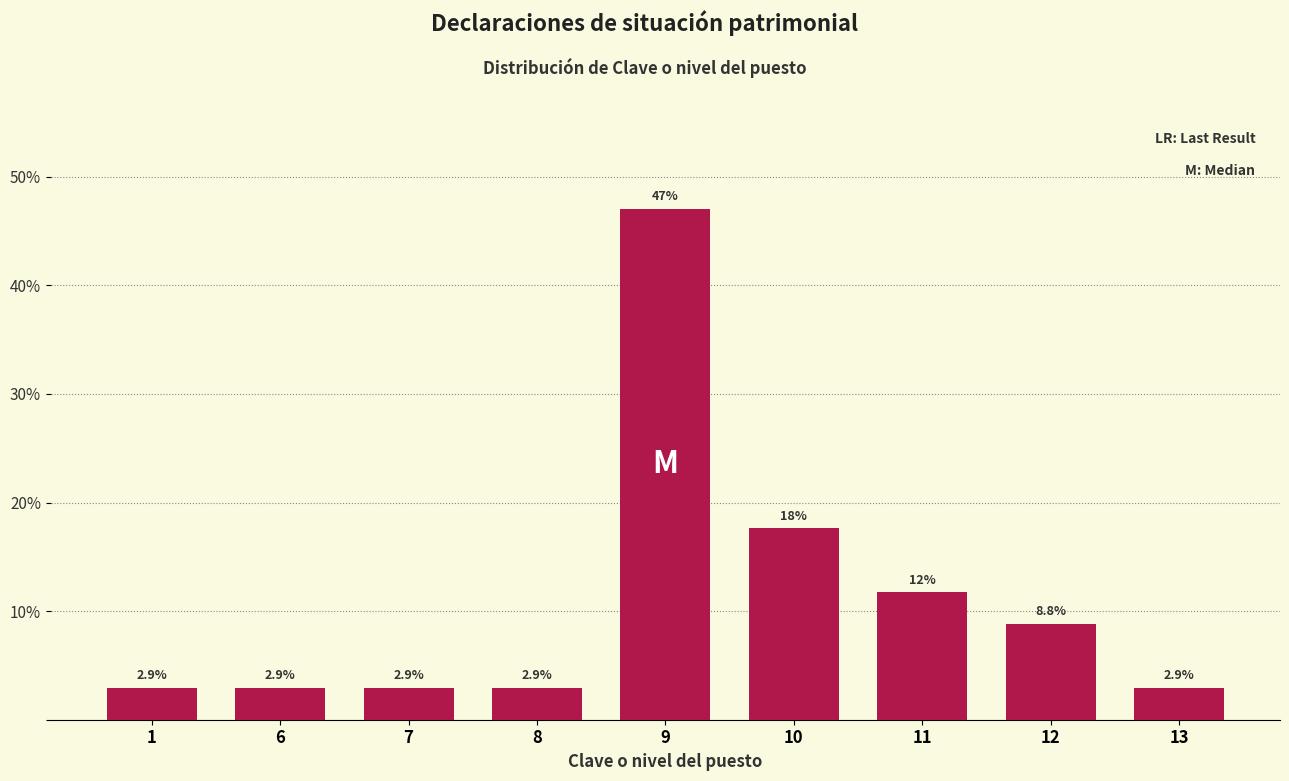

Reading right to left, transcribe all the data shown in this chart.

13=2.9	12=8.8	11=11.8	10=17.6	9=47.1	8=2.9	7=2.9	6=2.9	1=2.9